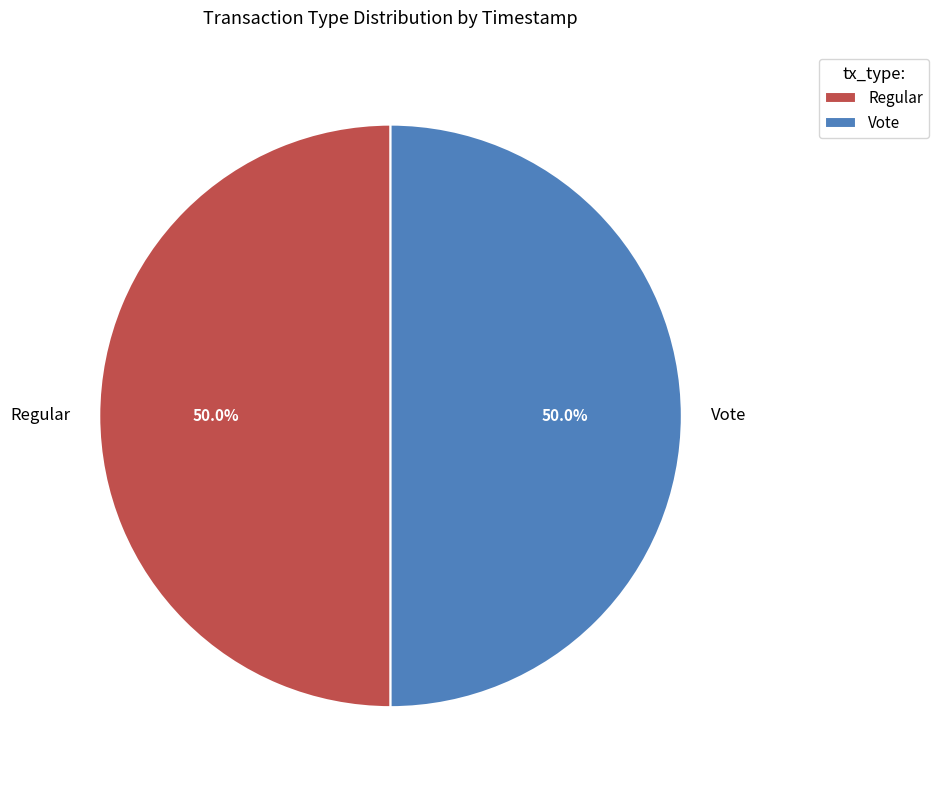

Approximately how many times larger is the value at Regular compared to Vote?

1.0